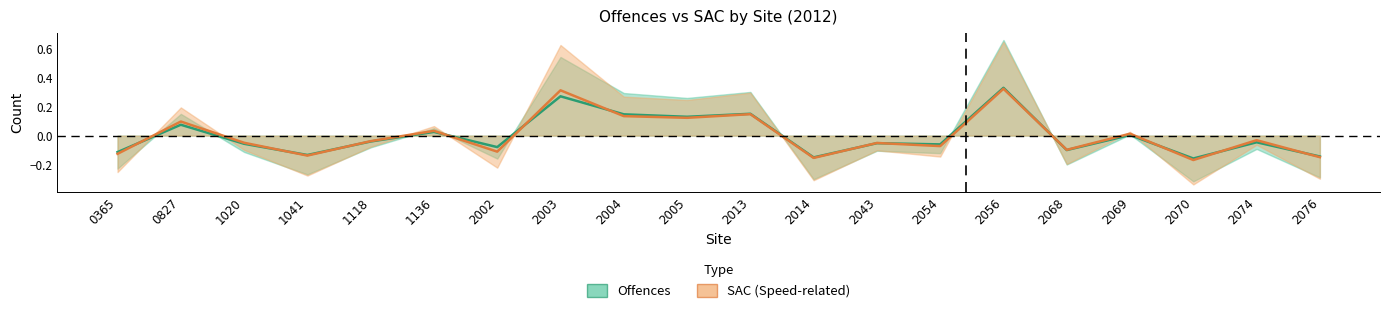

Which series has the widest spread of values?

SAC